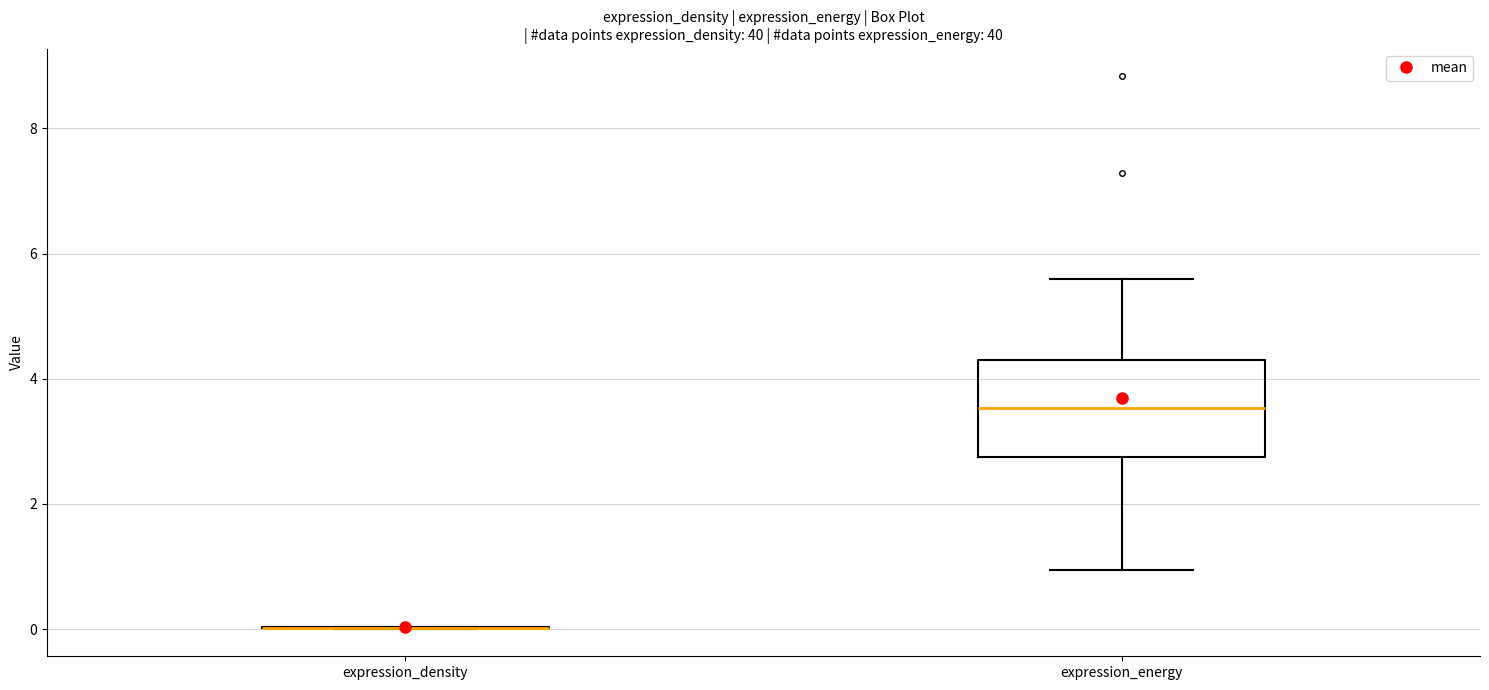

Which box is the tallest, from its lower edge to its upper edge?

expression_energy